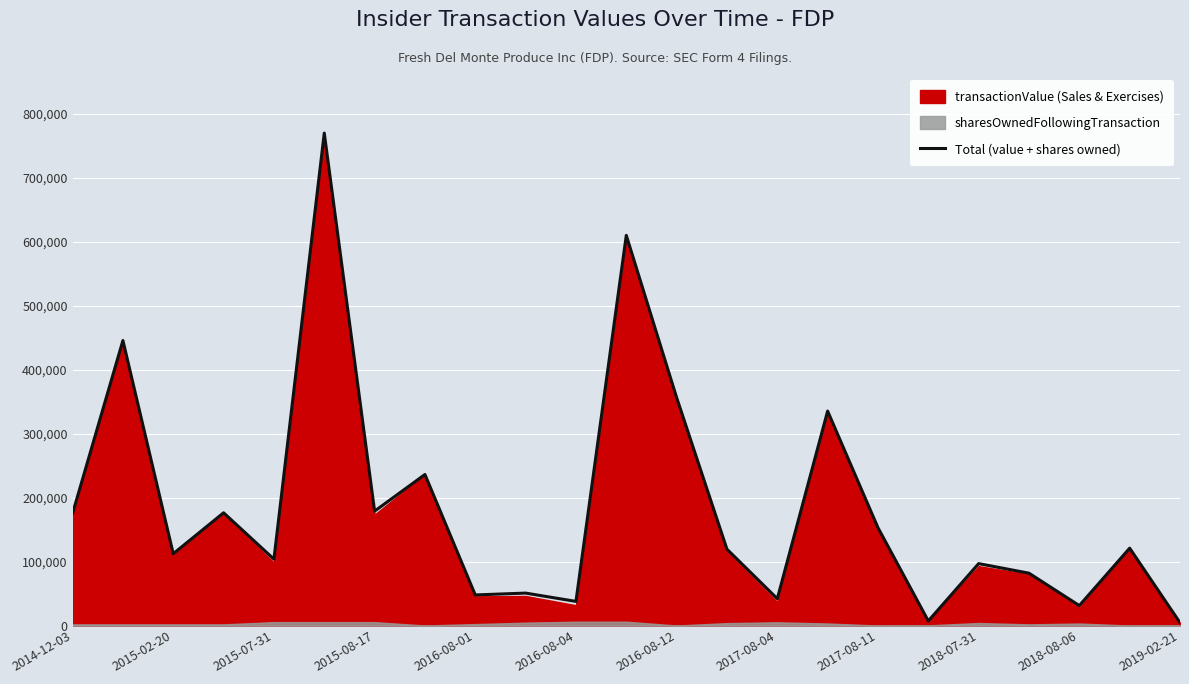

Where is Total (value + shares owned) nearest to the value 387386?

2016-08-12